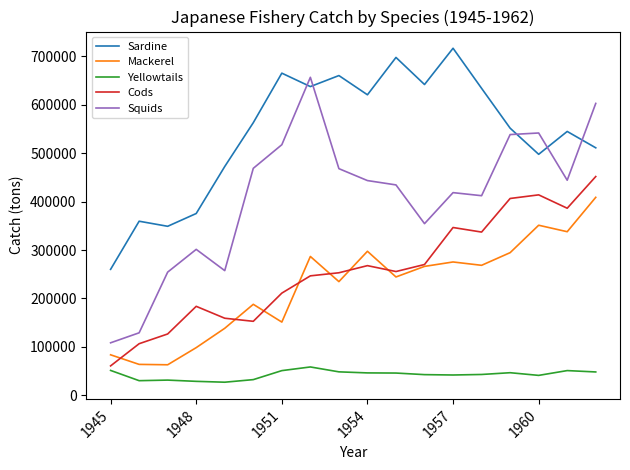

Which series has the widest spread of values?

Squids